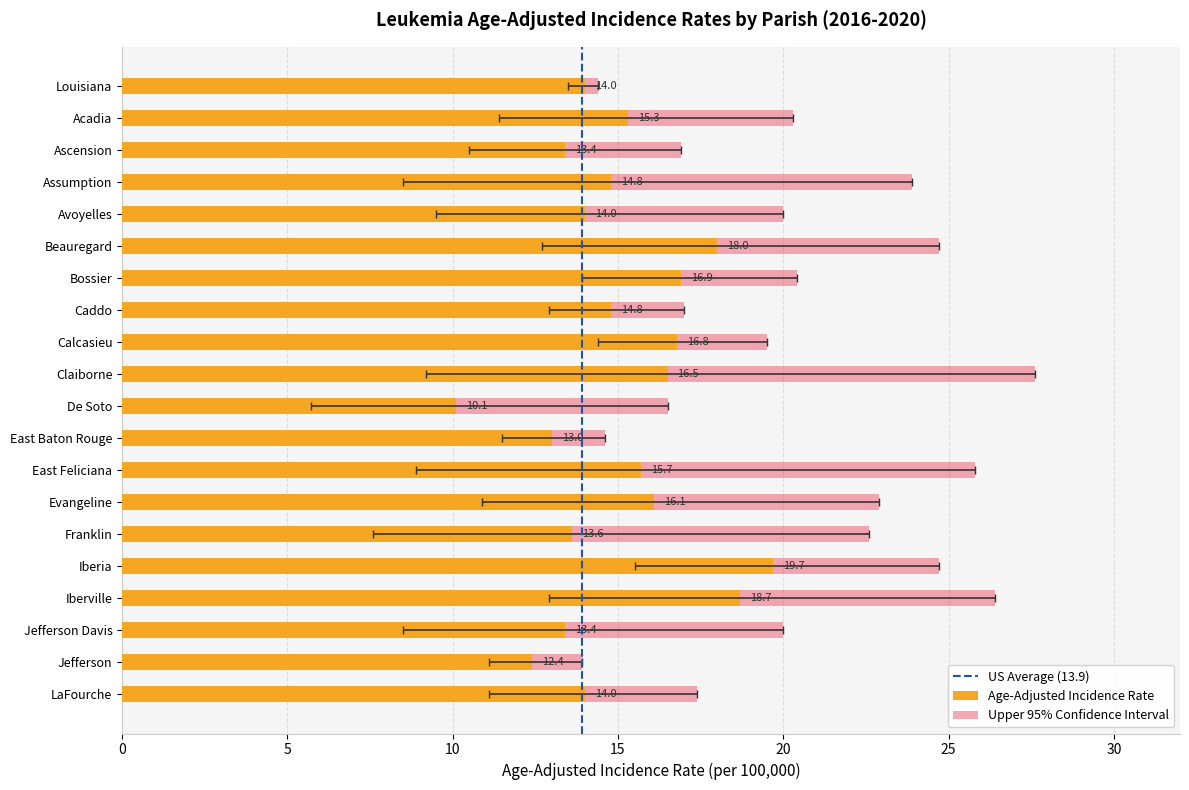

Is it true that the value at Calcasieu is 16.8?

True